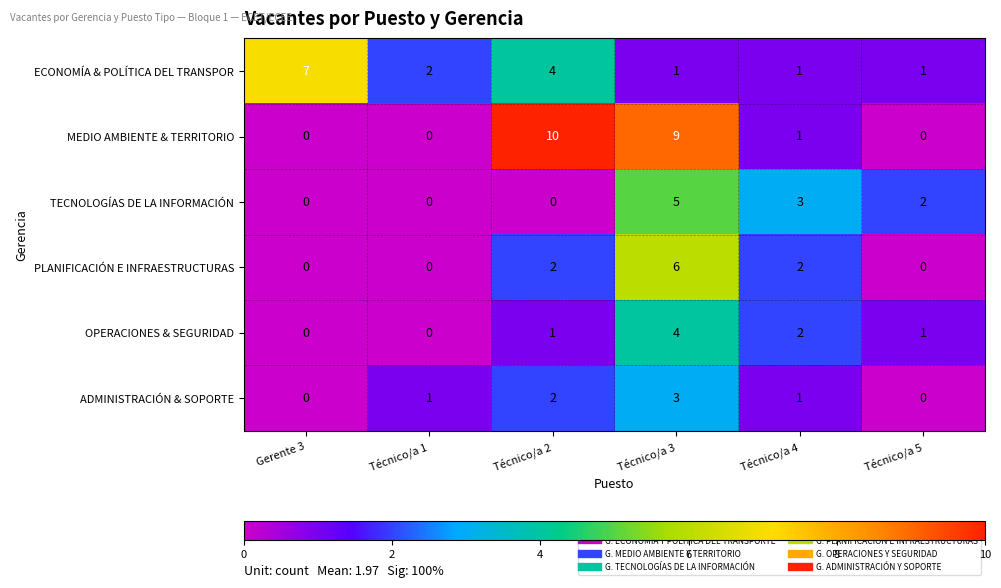

What is the difference between the maximum and minimum values in the OPERACIONES & SEGURIDAD series?

4